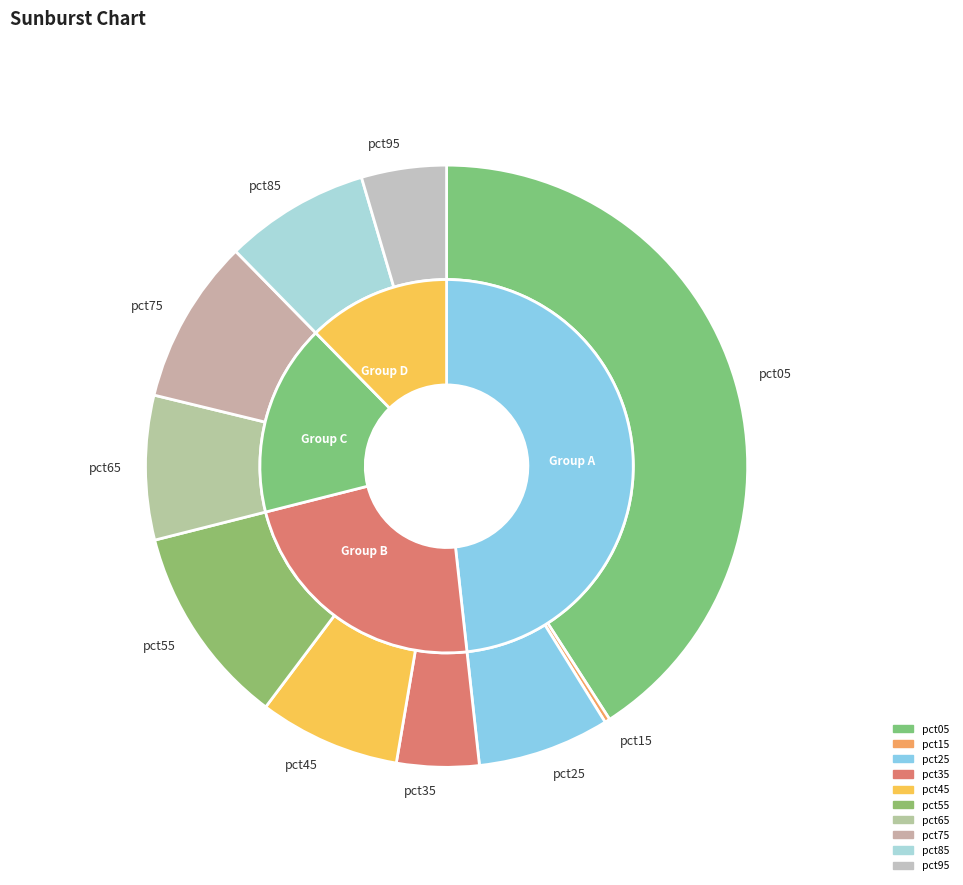

What is the smallest slice in the pie chart?

pct15